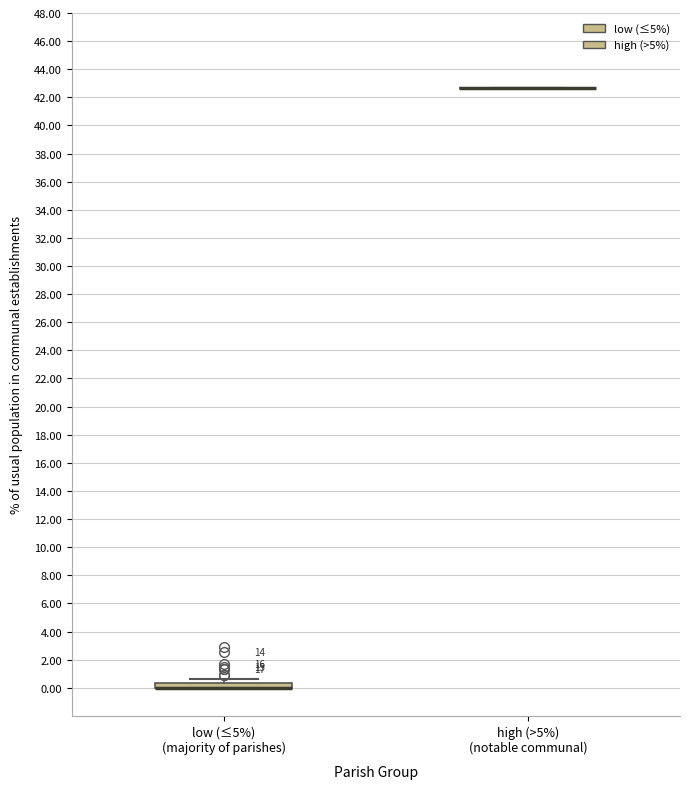

Reading left to right, read every box against the y-axis: the position of its median line, the range the box covers, and the ends of its whiskers. The values are not printed on the chart, so give them approximately, as read against the axis.

low (≤5%) (majority of parishes): median 0.0 (drawn on the box's lower edge), box 0.0 to 0.4, whiskers 0.0 to 0.6
high (>5%) (notable communal): box collapsed to a line at 42.6, whiskers 42.6 to 42.6